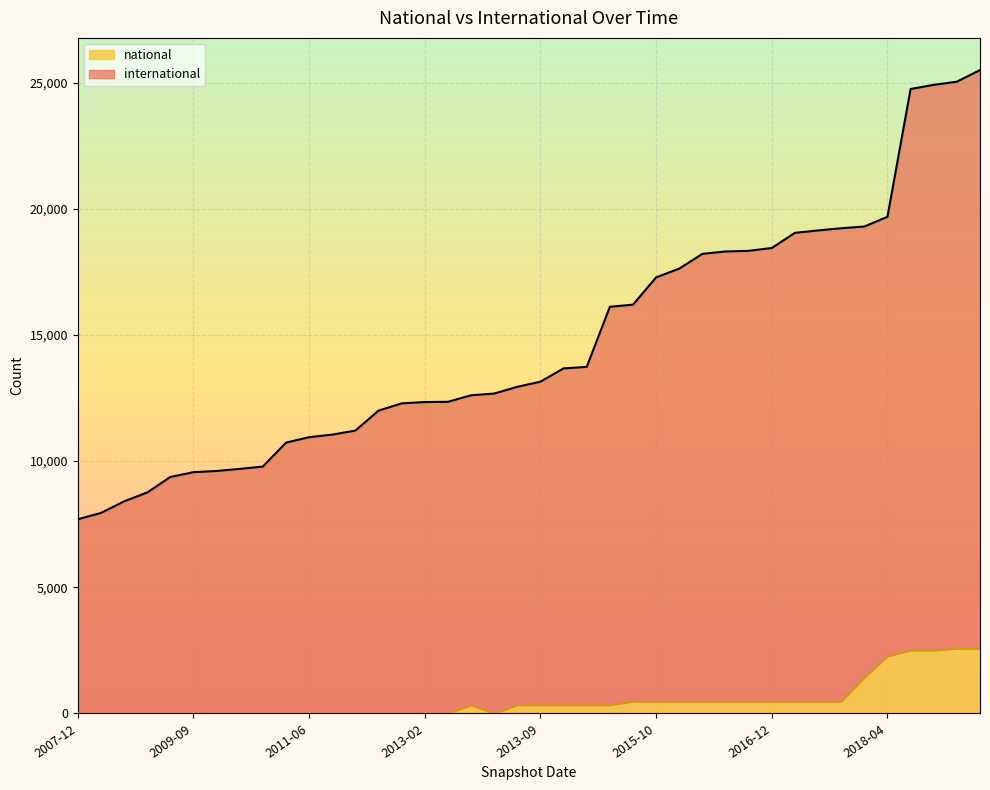

The value of international at 2015-04-09 is 9604. True or false?

False